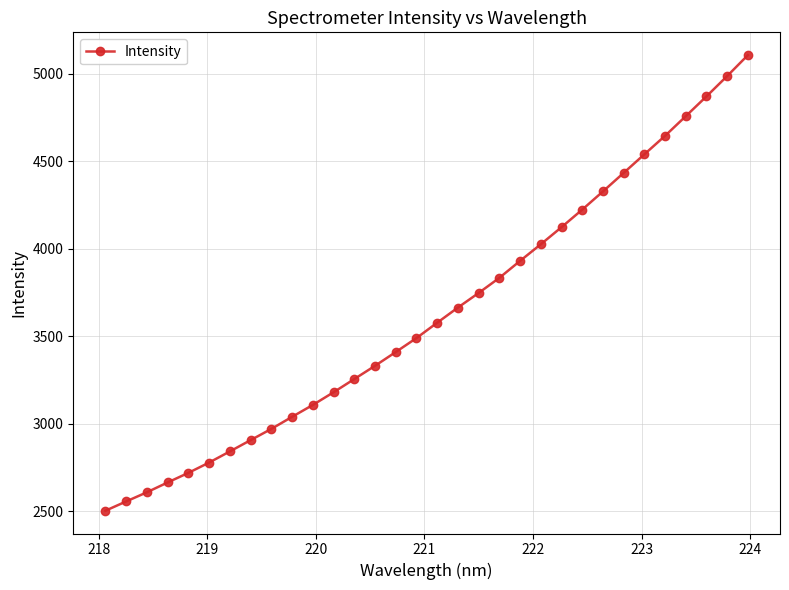

What is the smallest value displayed?

2503.2